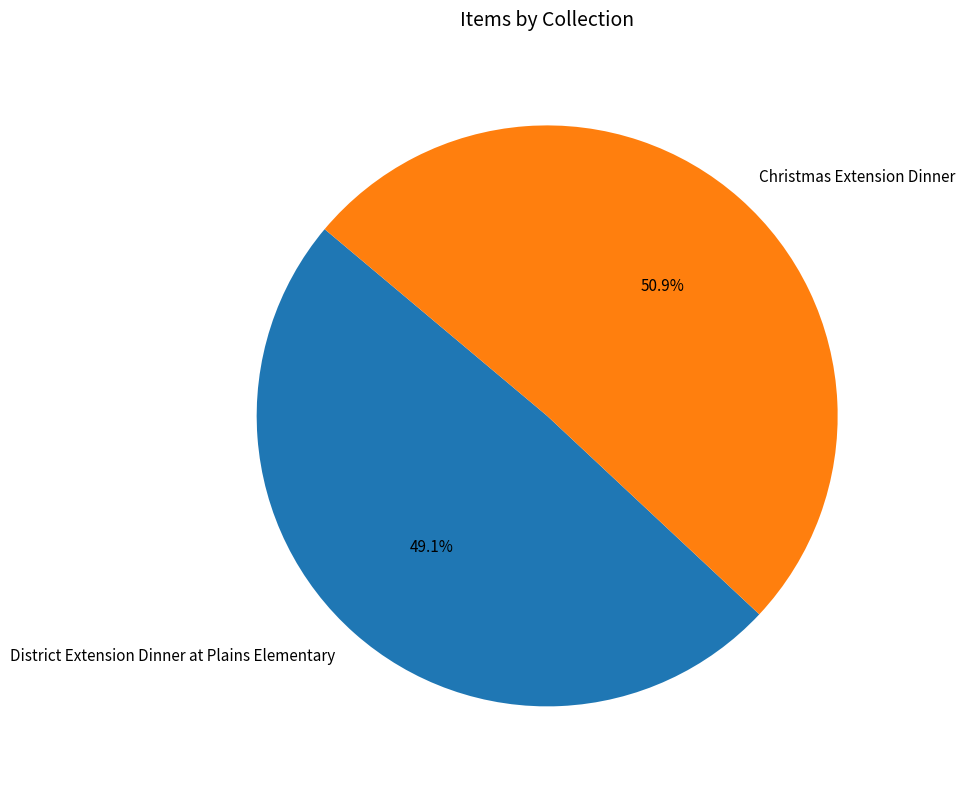

Between District Extension Dinner at Plains Elementary and Christmas Extension Dinner, which is larger?

Christmas Extension Dinner